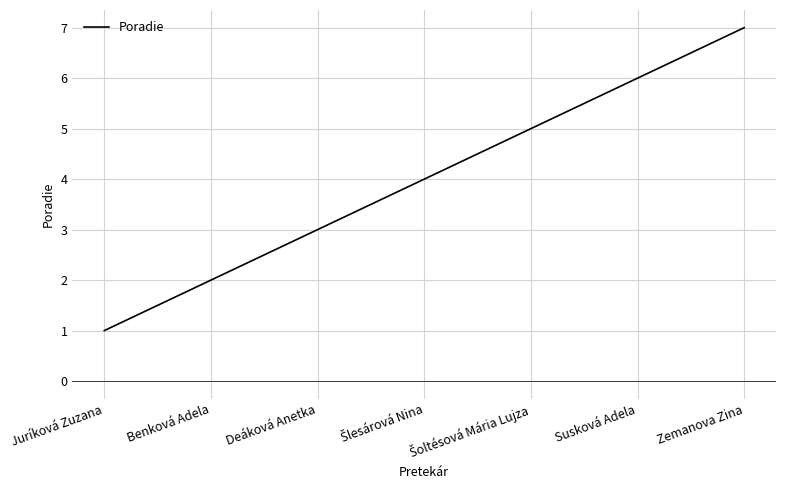

Which has a higher value, Deáková Anetka or Juríková Zuzana?

Deáková Anetka